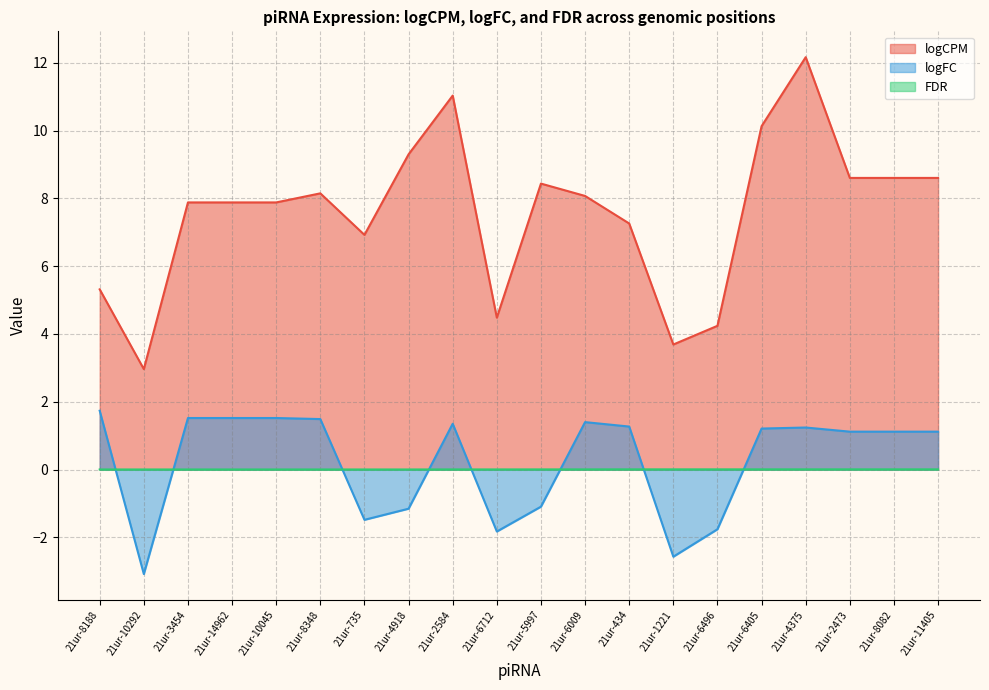

Where does the logFC series first go above 1?

21ur-8188